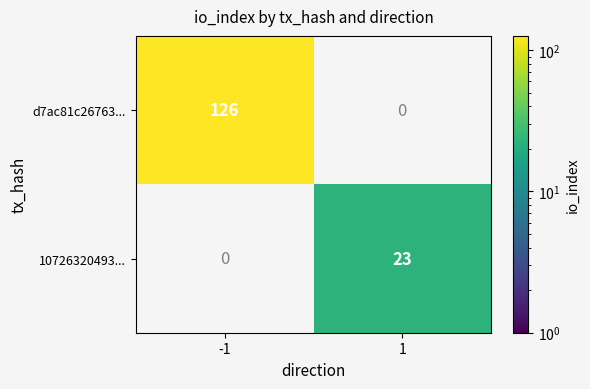

Is it true that 10726320493... equals 23 at 1?

True